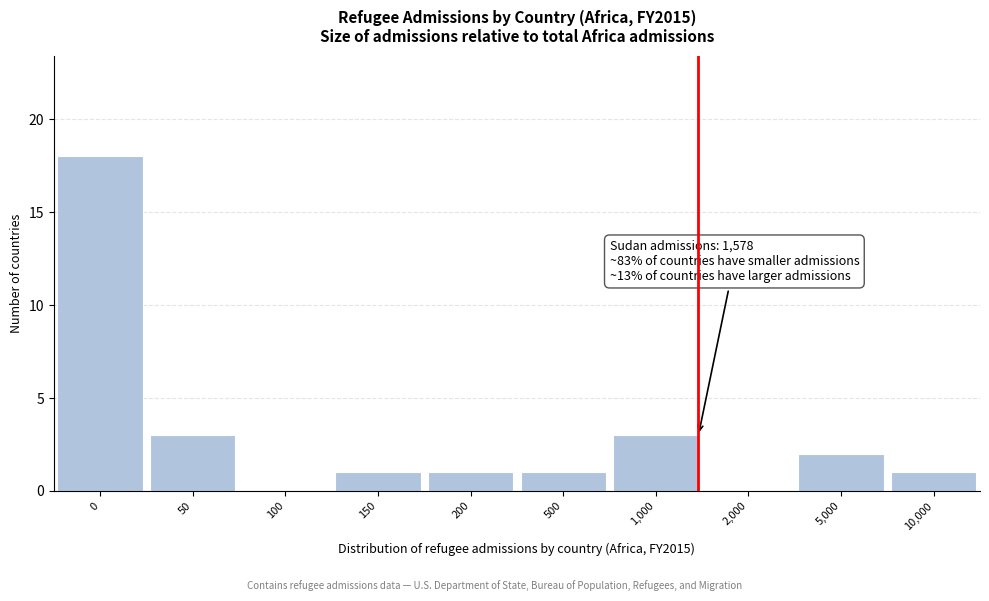

Reading left to right, list all the values displayed in this chart.

0=18	50=3	100=0	150=1	200=1	500=1	1,000=3	2,000=0	5,000=2	10,000=1